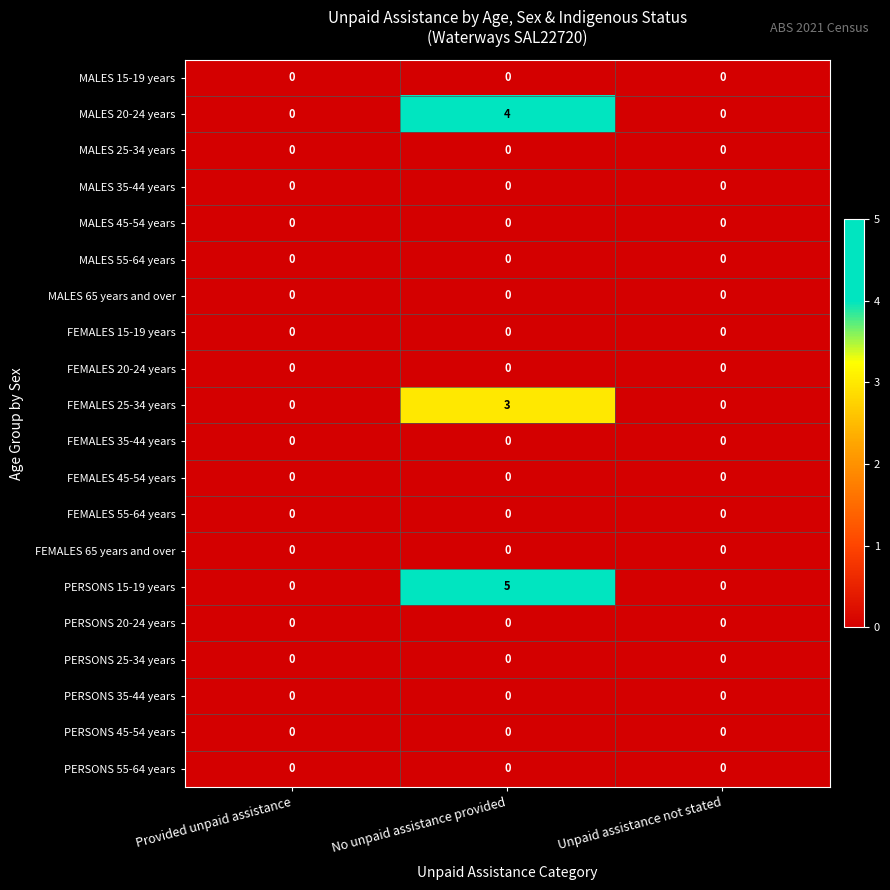

The MALES 25-34 years series shows 0 at Unpaid assistance not stated. True or false?

True